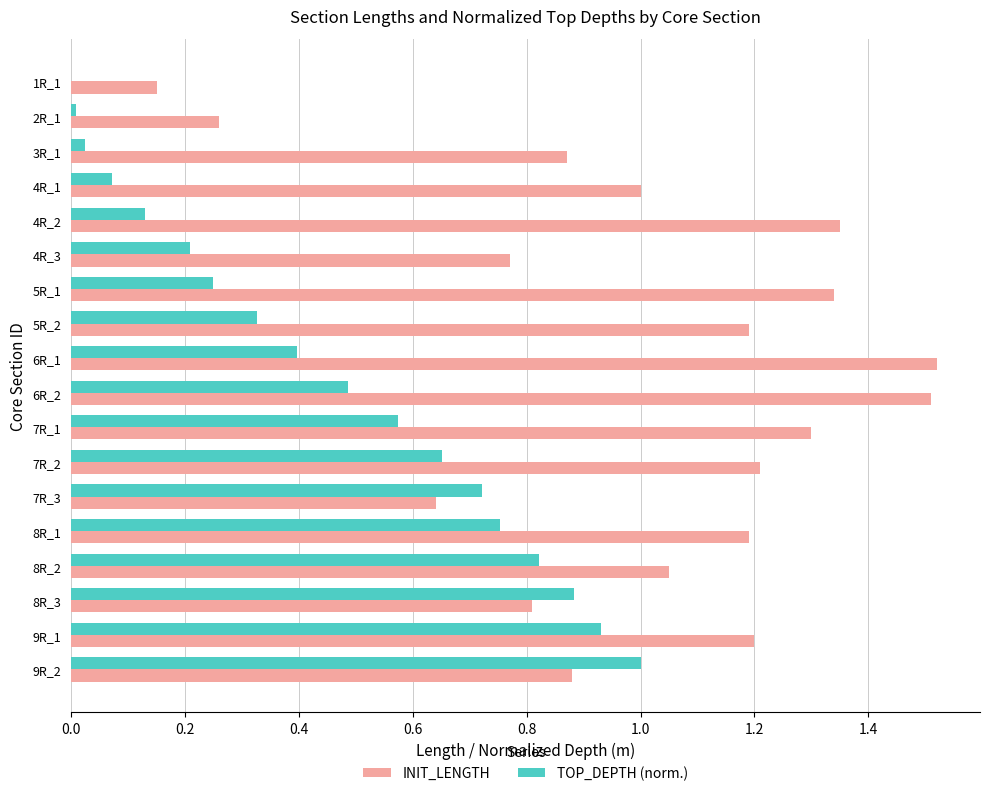

What is the total value across all series at 6R_1?

1.9